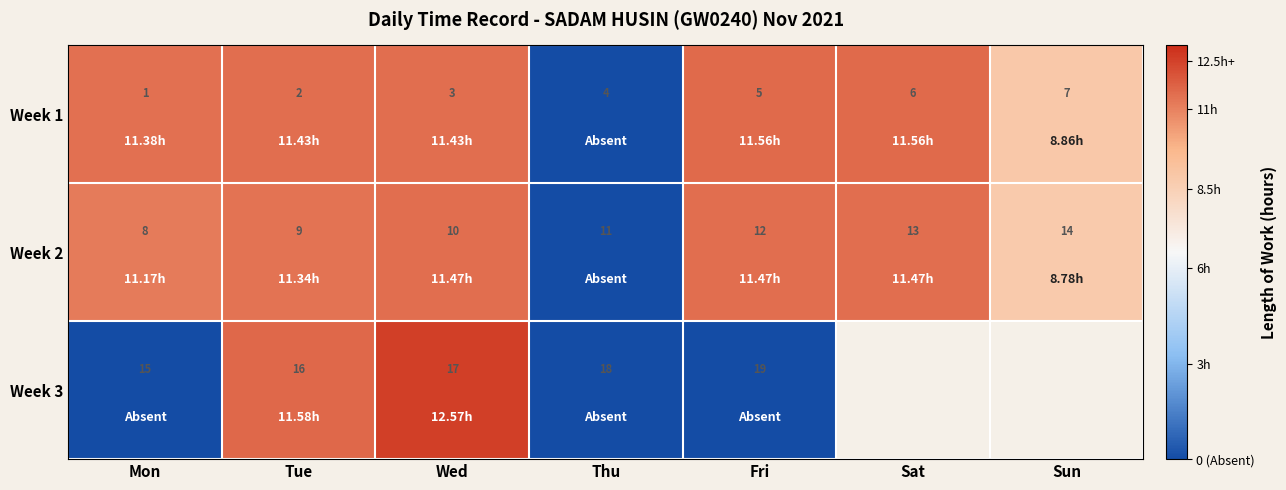

How many data points in Week 2 are less than 11?

3